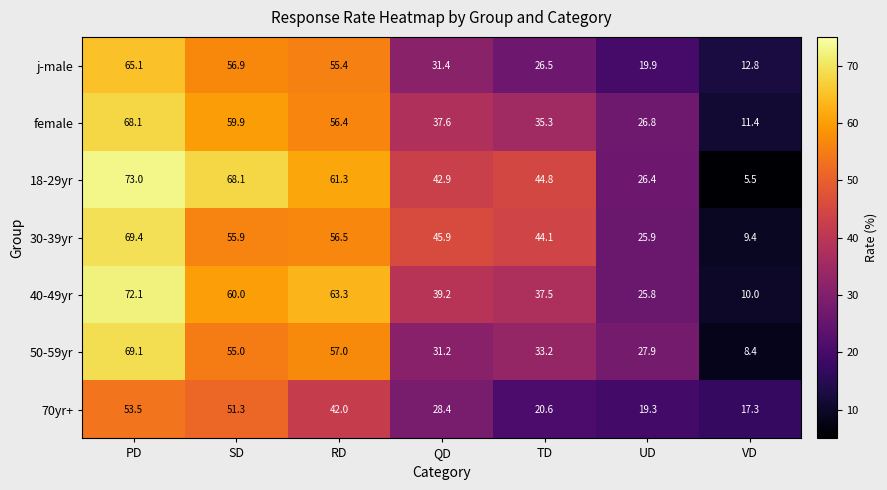

Which series has the largest range (max minus min)?

18-29yr